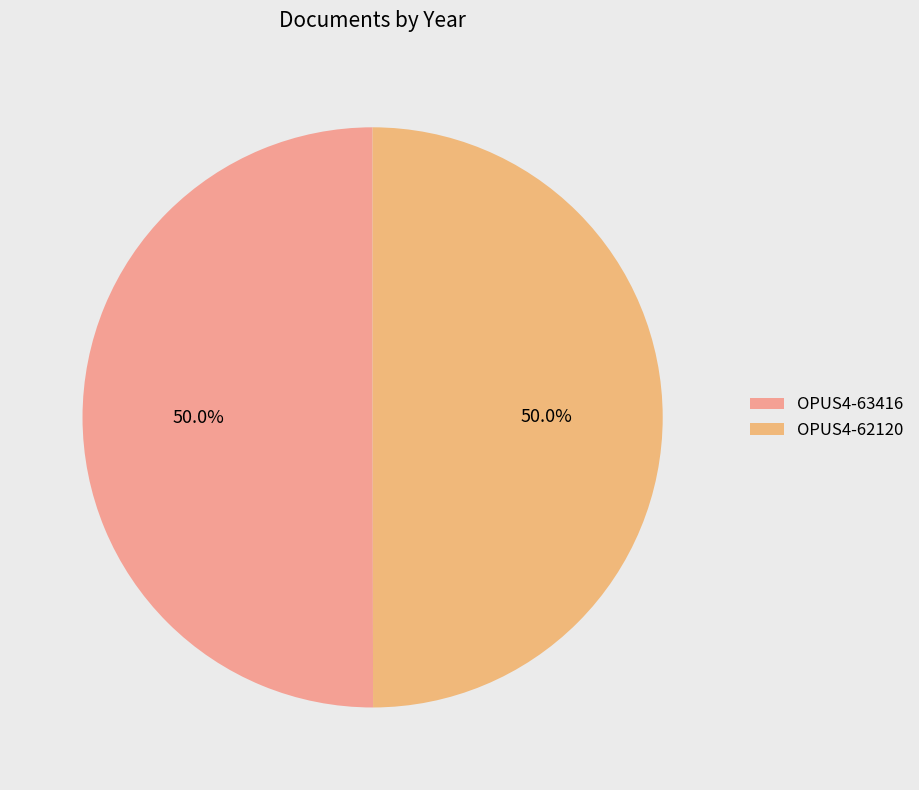

To the nearest percent, what portion does OPUS4-63416 represent?

50%